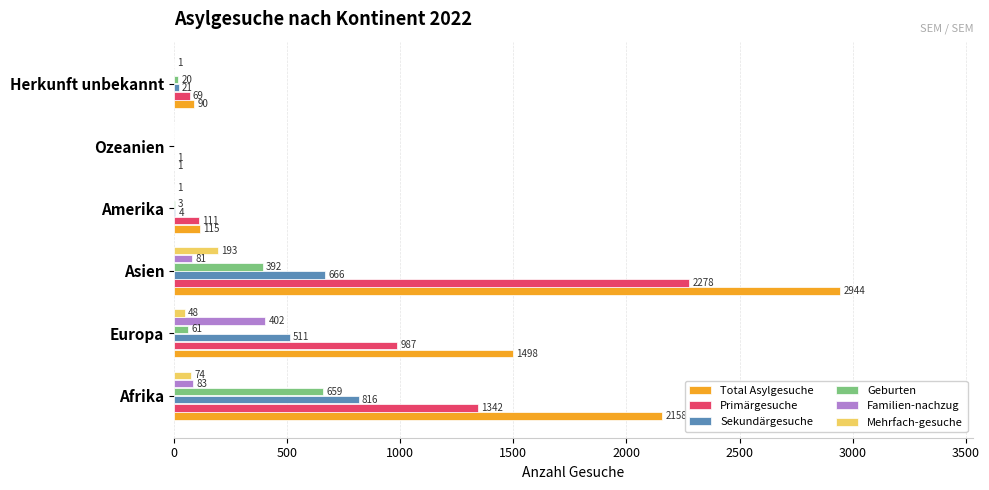

Between Amerika and Ozeanien, which series saw the biggest shift?

Total Asylgesuche